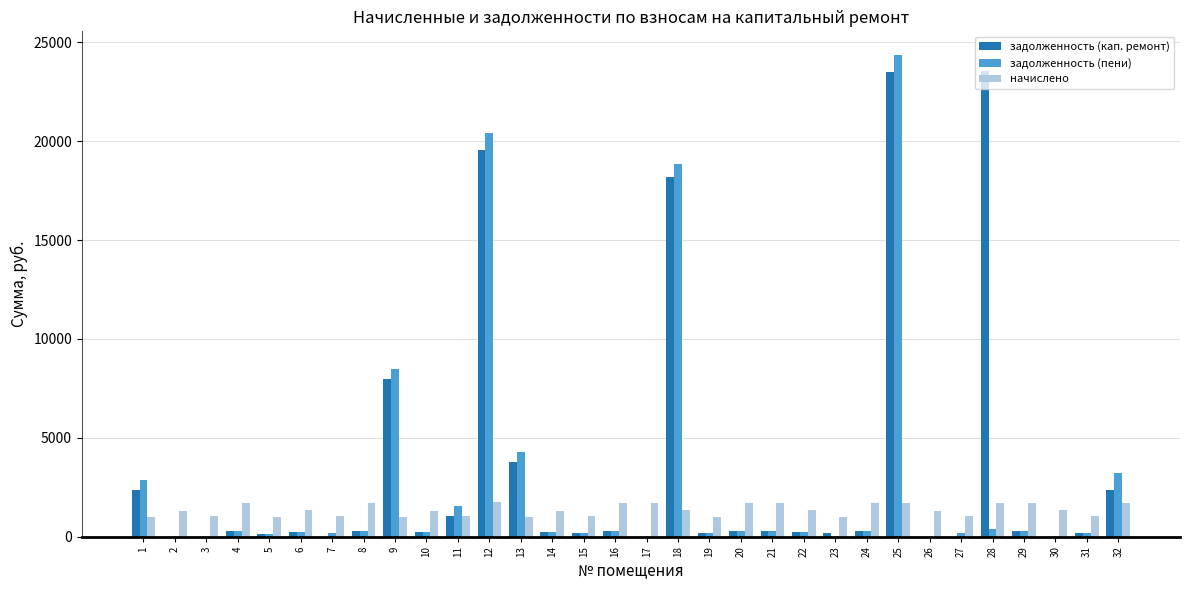

Count the number of categories in the chart.

32